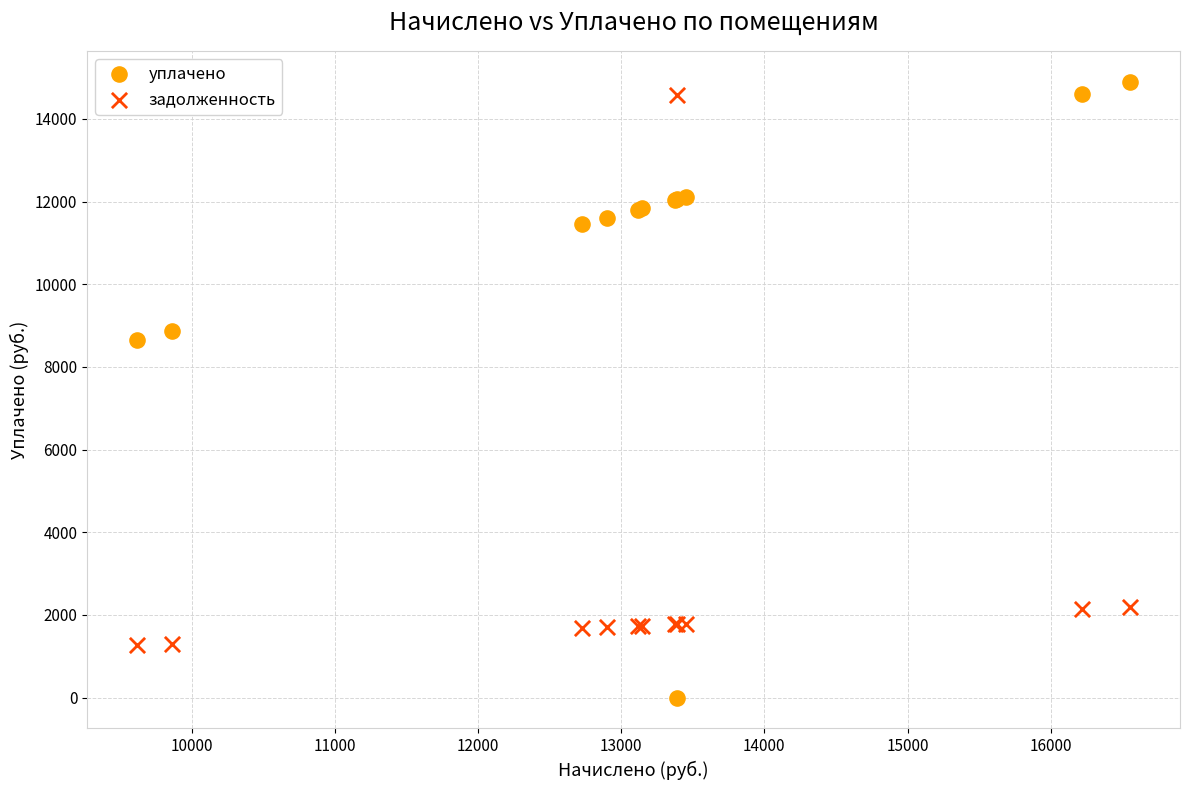

Which series contains the lowest Y value?

уплачено